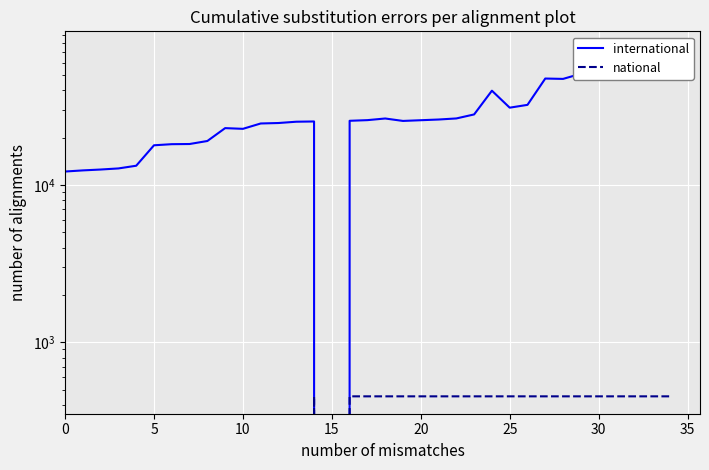

How many lines are shown in the chart?

2